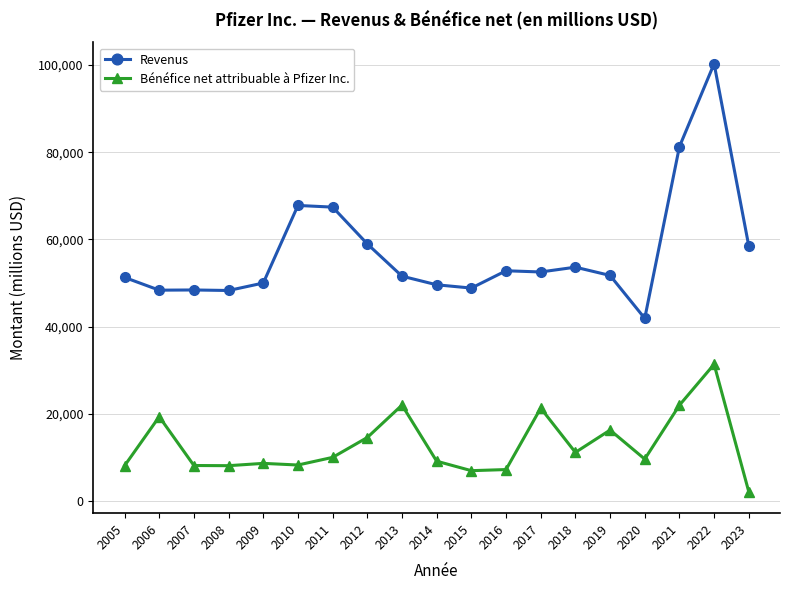

At 2016, list the series in order from smallest to largest.

Bénéfice net attribuable à Pfizer Inc., Revenus